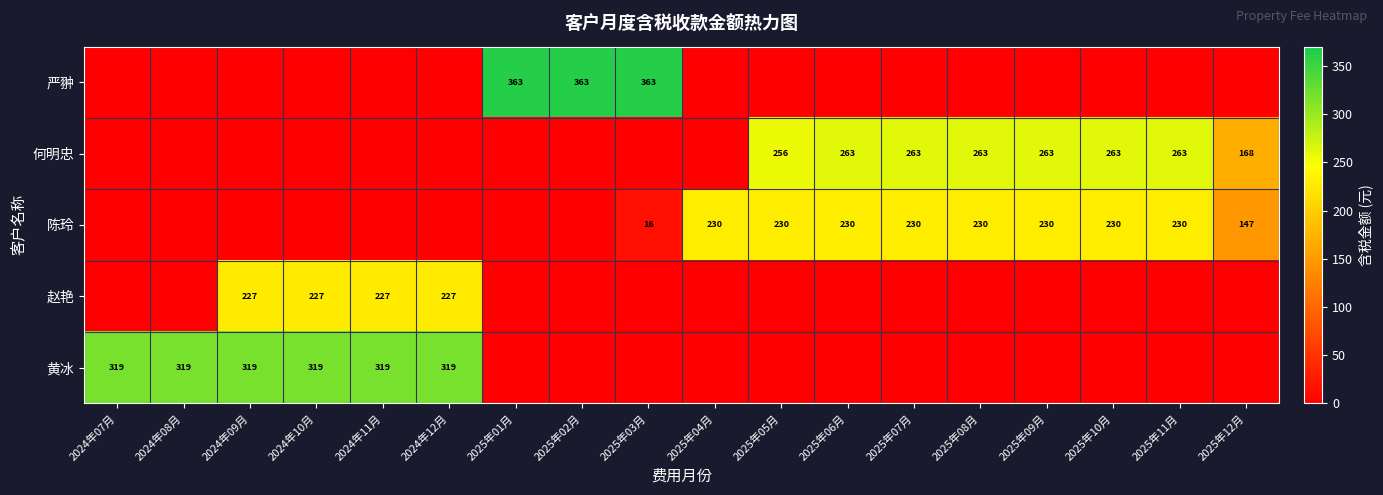

The value of 何明忠 at 2025年06月 is 263. True or false?

True